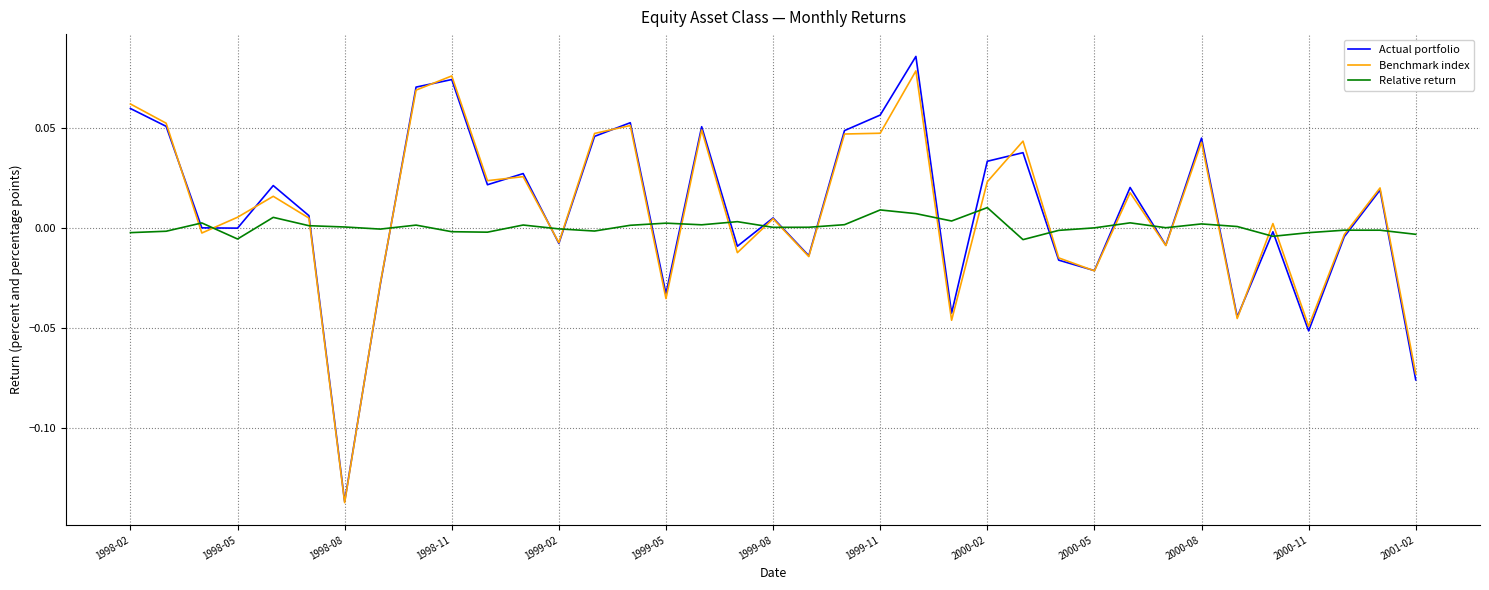

Count the number of categories in the chart.

37